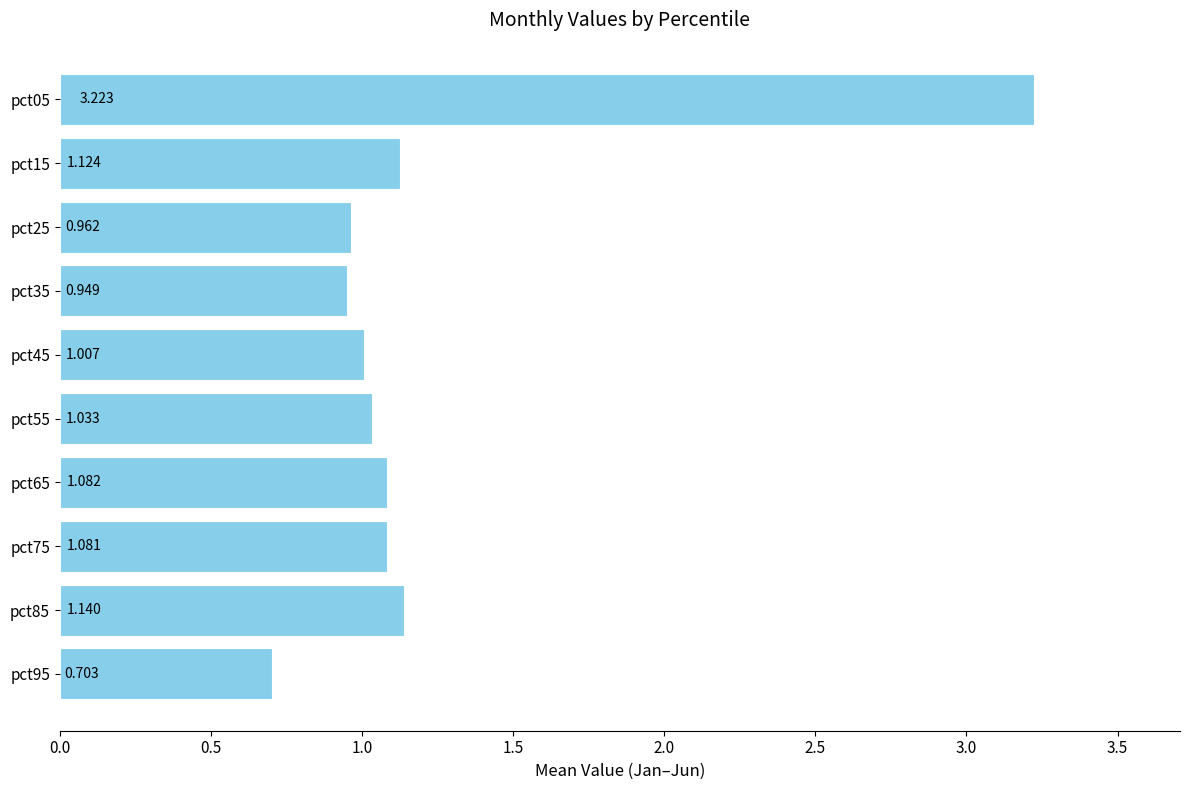

How many distinct data groups are displayed?

1